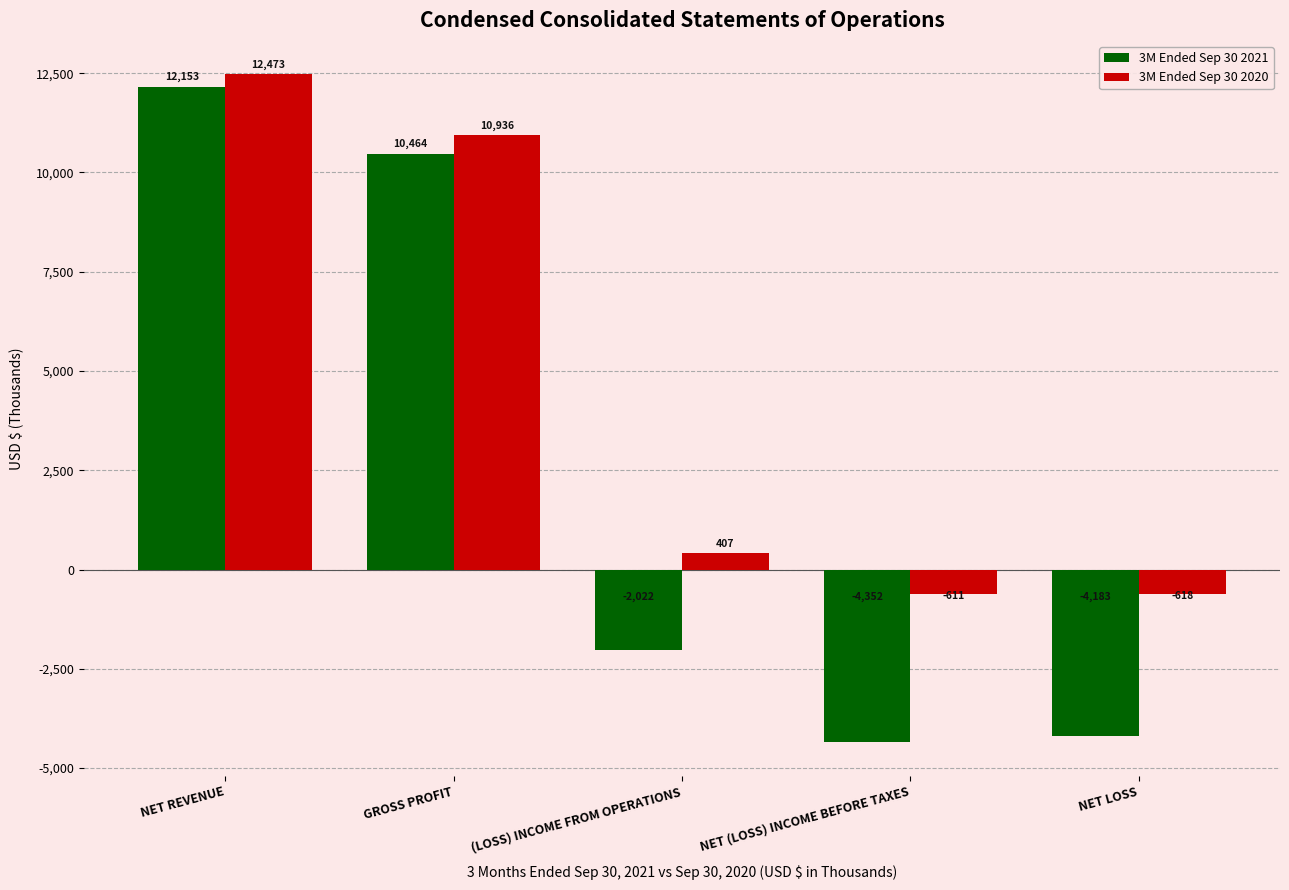

What is the difference between the highest and lowest values at (LOSS) INCOME FROM OPERATIONS?

2429